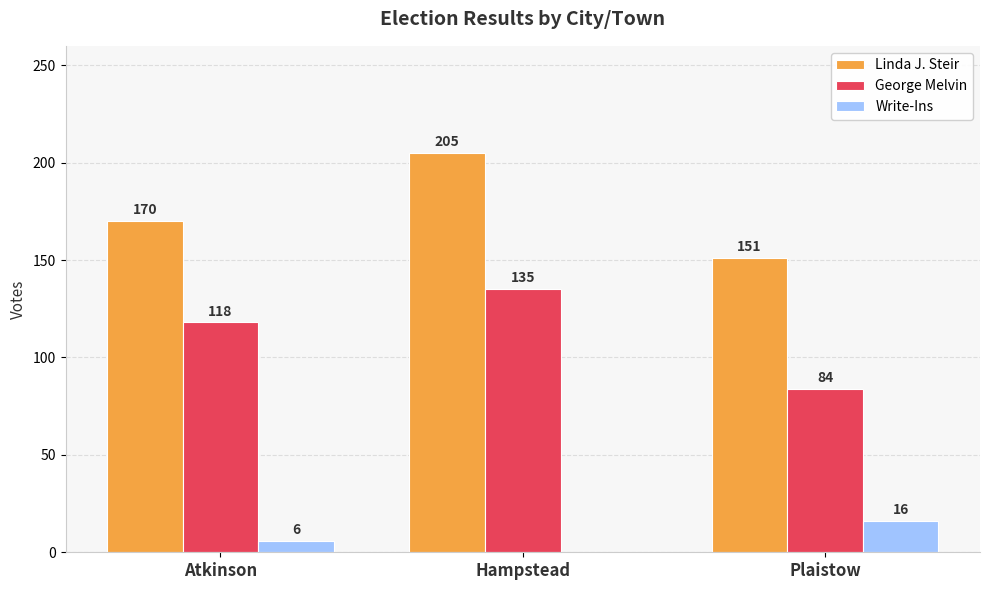

Reading left to right, transcribe all the data shown in this chart.

Linda J. Steir: Atkinson=170	Hampstead=205	Plaistow=151
George Melvin: Atkinson=118	Hampstead=135	Plaistow=84
Write-Ins: Atkinson=6	Hampstead=0	Plaistow=16